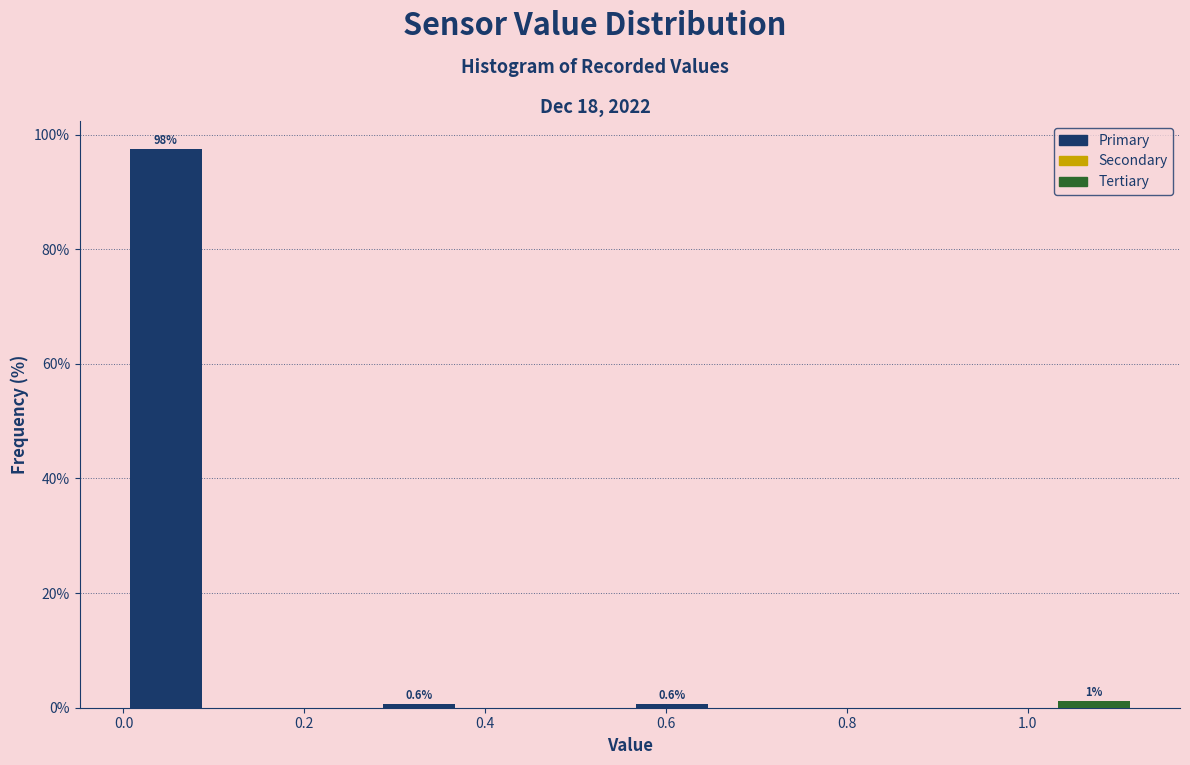

Which range on the x-axis has the tallest bar?

0.00 to 0.10